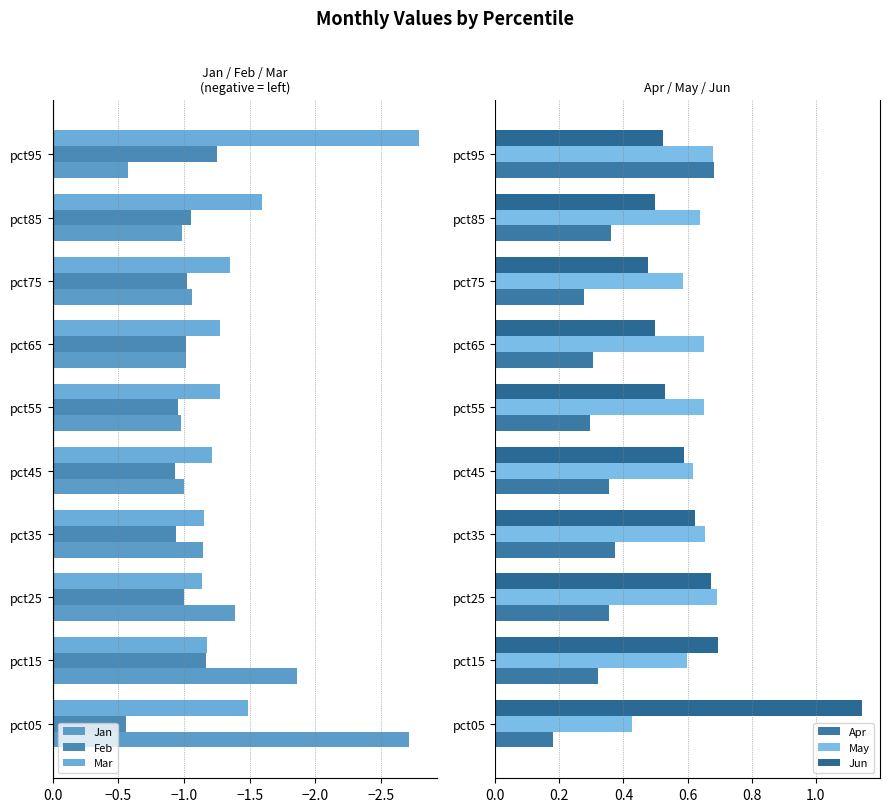

How many distinct data groups are displayed?

6